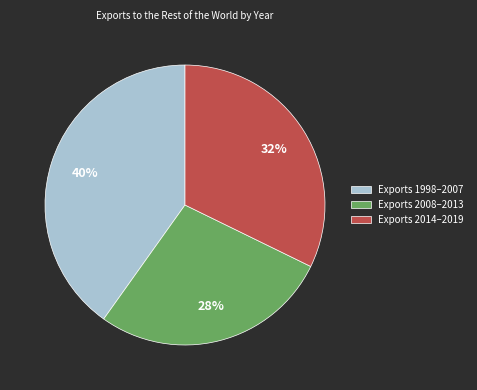

Which category has the smallest portion of the pie?

Exports 2008–2013